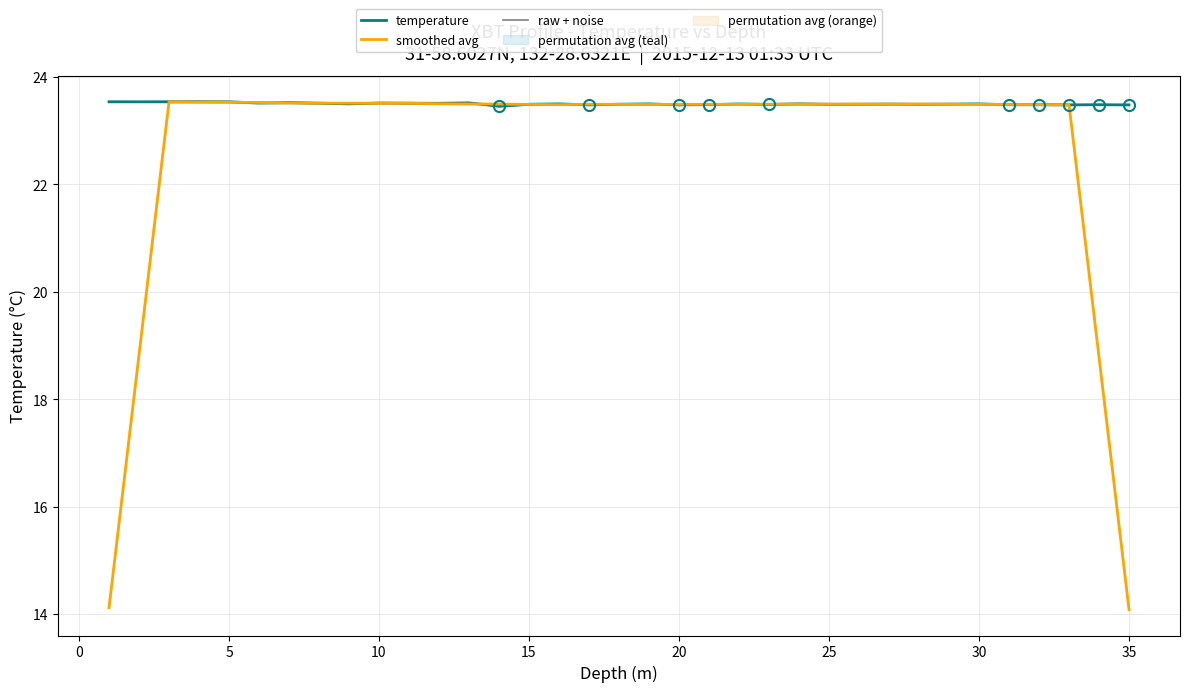

What is the average value of the smoothed avg series?

22.7